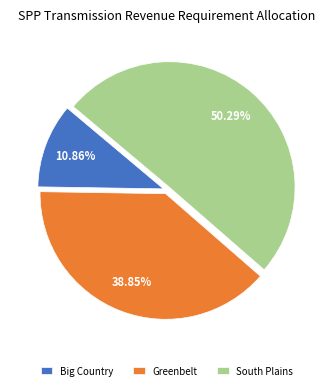

Which slice is the largest?

South Plains